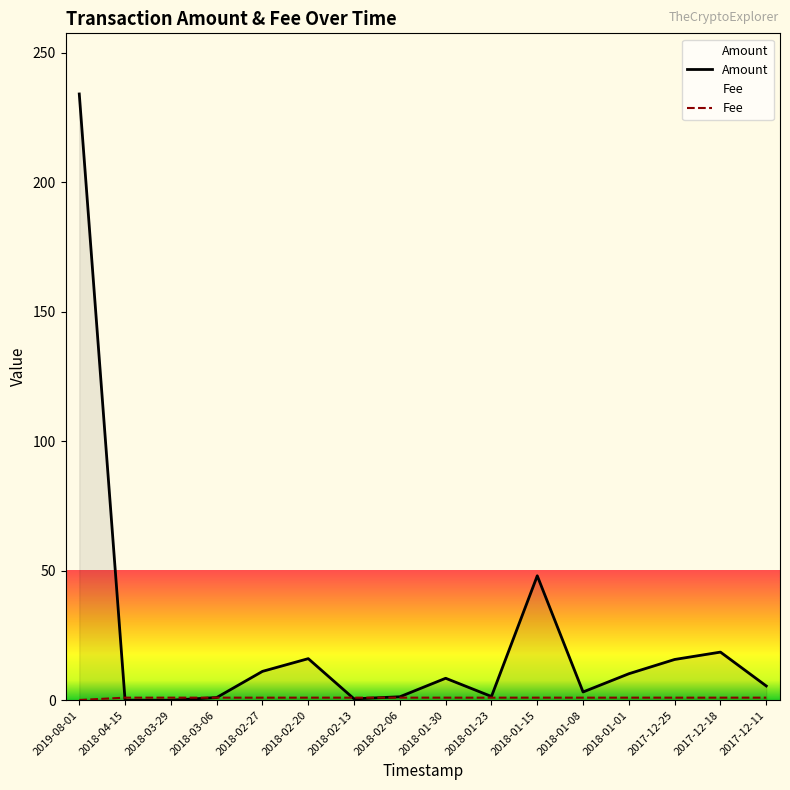

What is the difference between the maximum and minimum values in the Amount series?

234.0